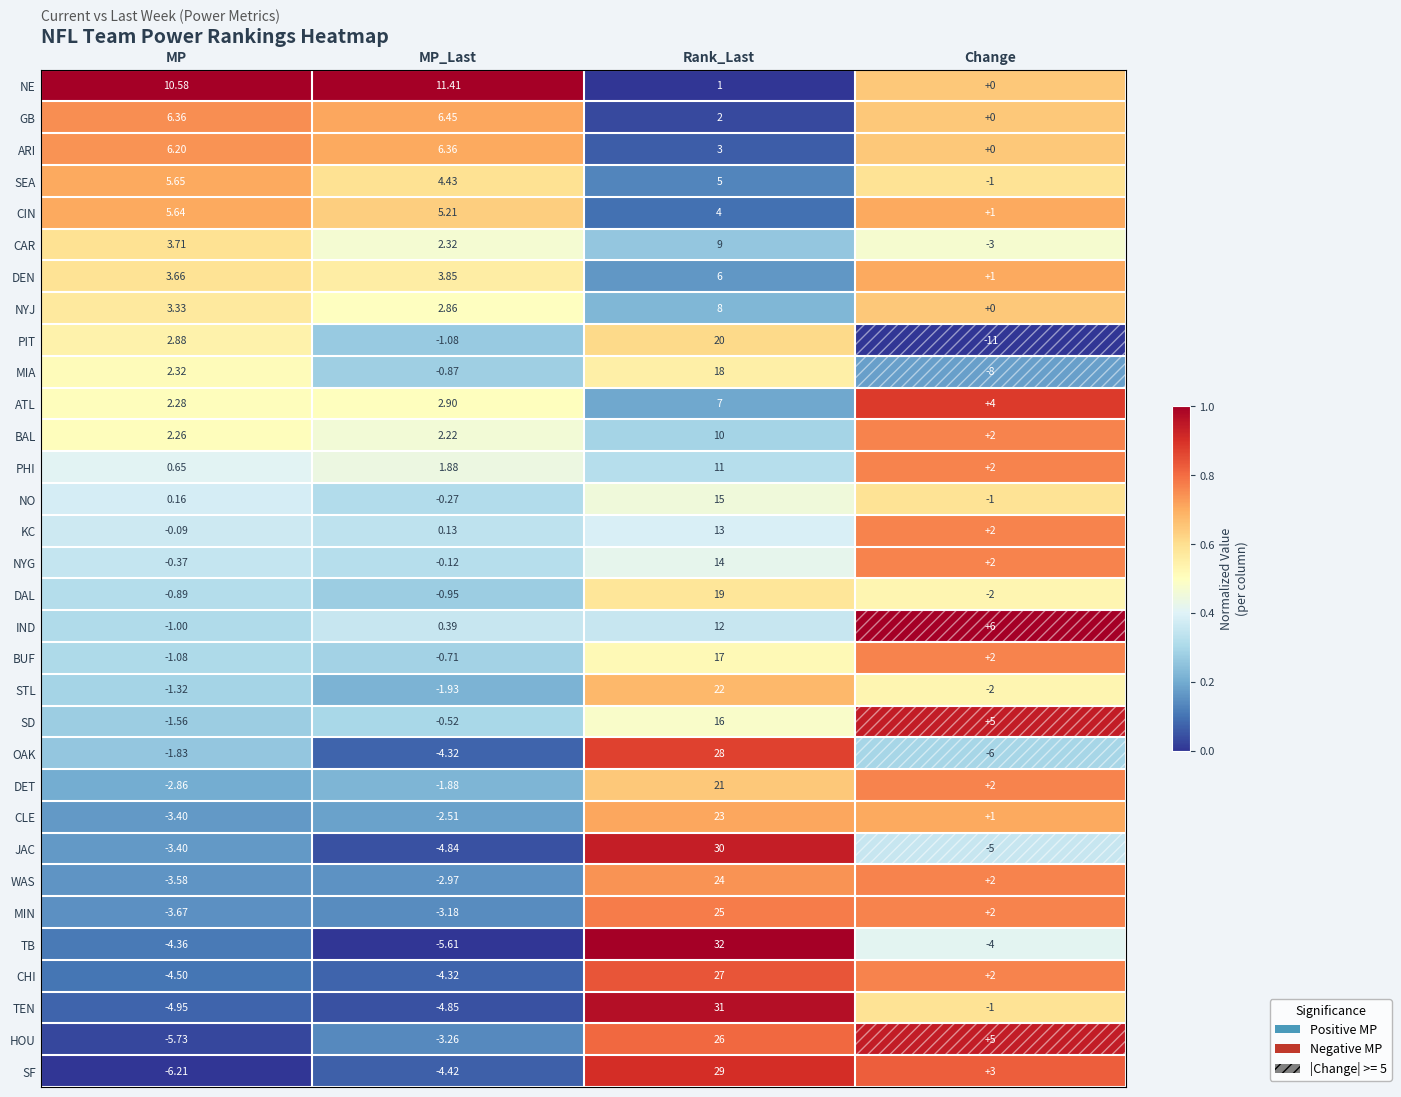

List the labels in order of DEN value, largest first.

Rank_Last, MP_Last, MP, Change